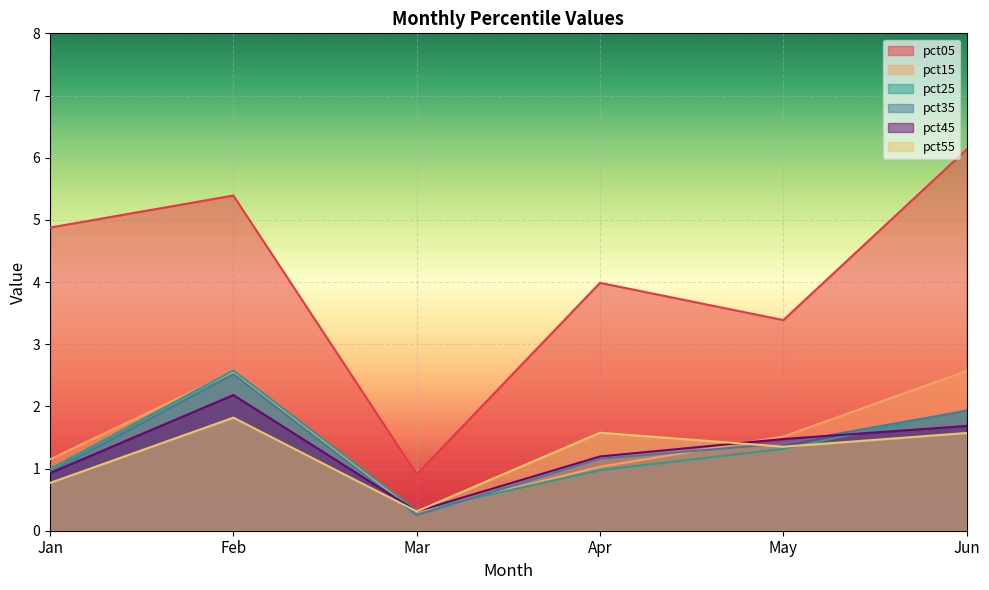

What is the highest value of the pct45 series?

2.2